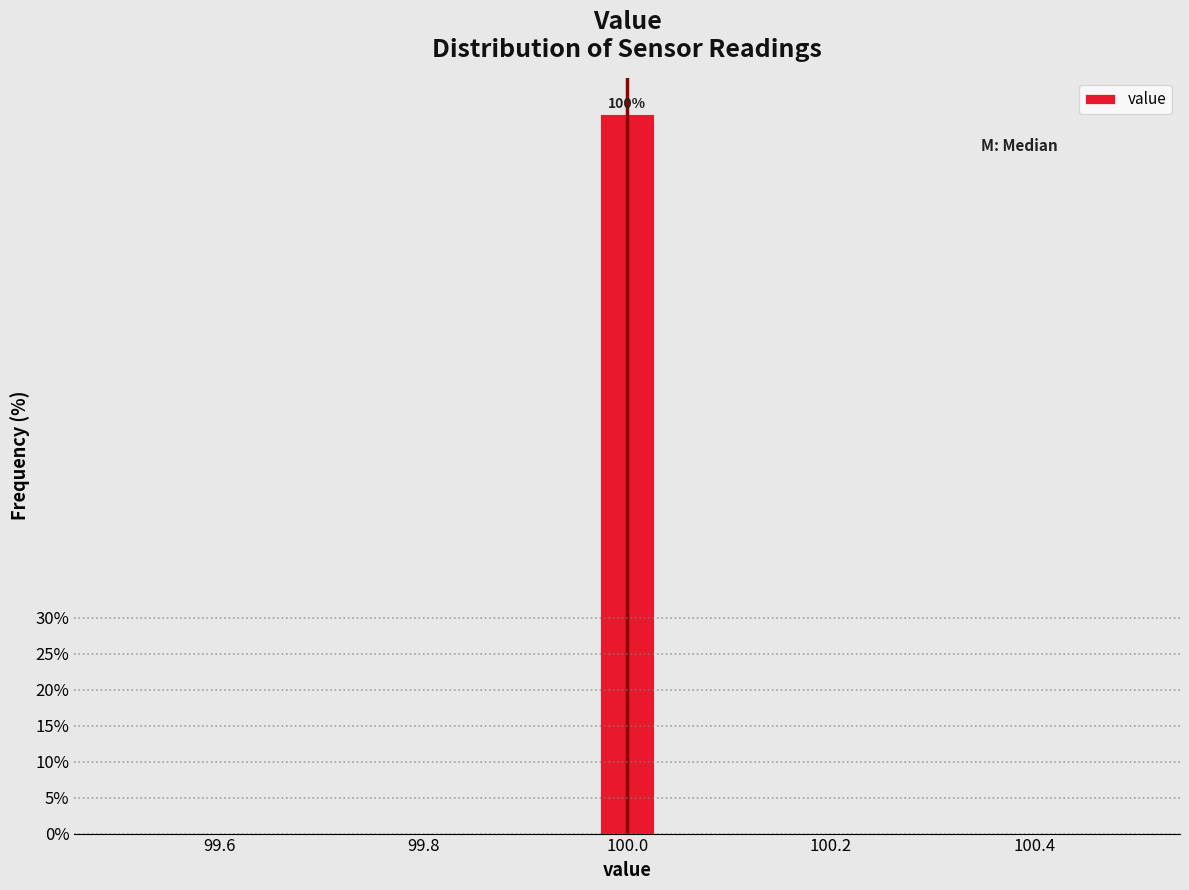

Around what value on the x-axis is the tallest bar? Give the approximate position of its centre, as read against the axis.

100.00